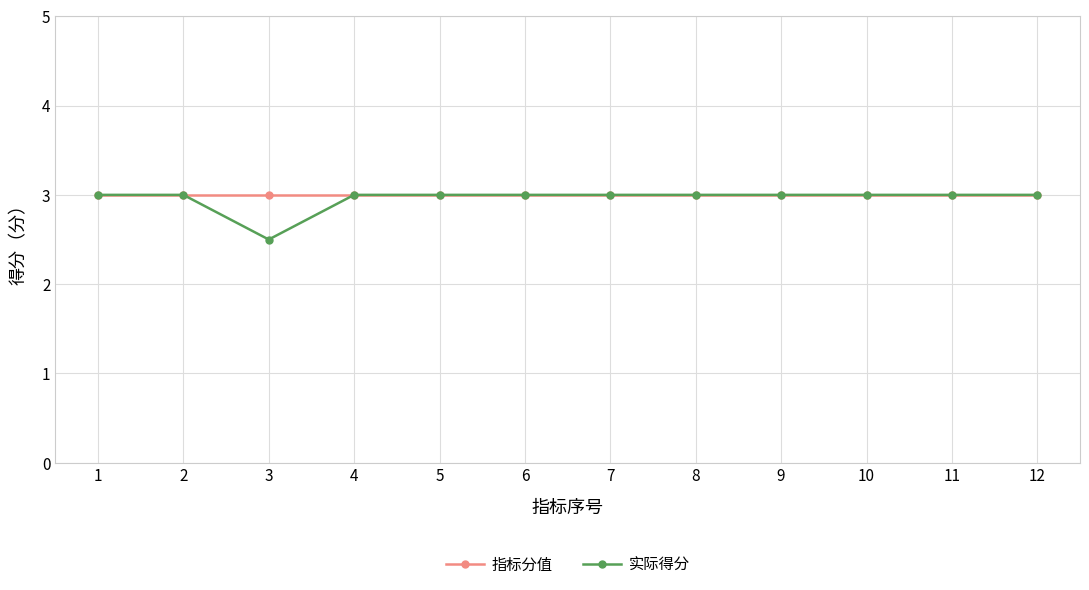

Where is 实际得分 nearest to the value 2?

3